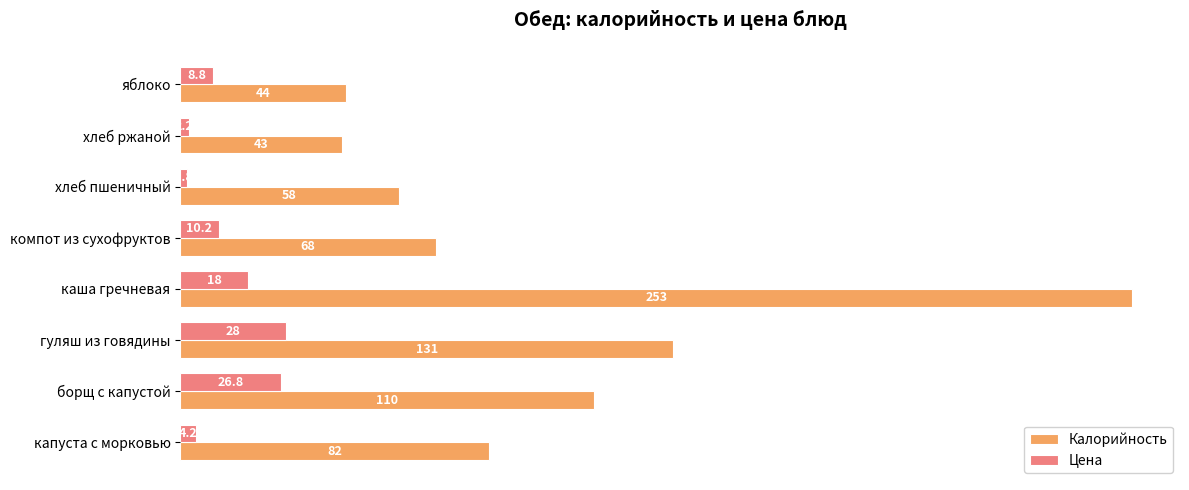

What are all the series names shown in the legend?

Калорийность, Цена